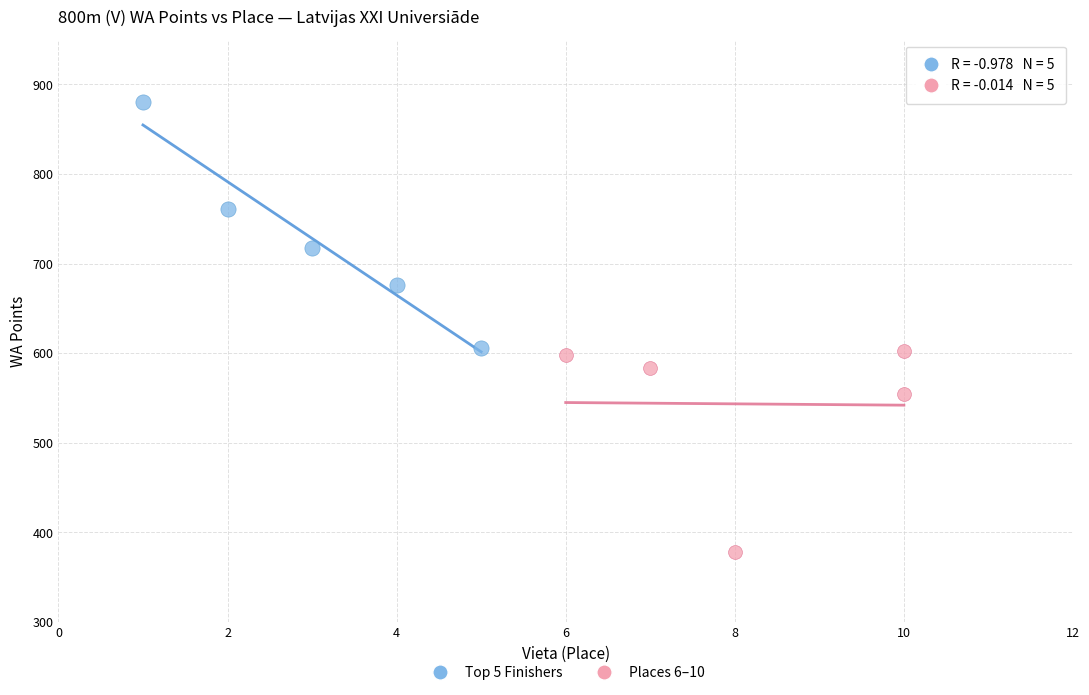

Which series has the largest Y range (max minus min)?

Top 5 Finishers